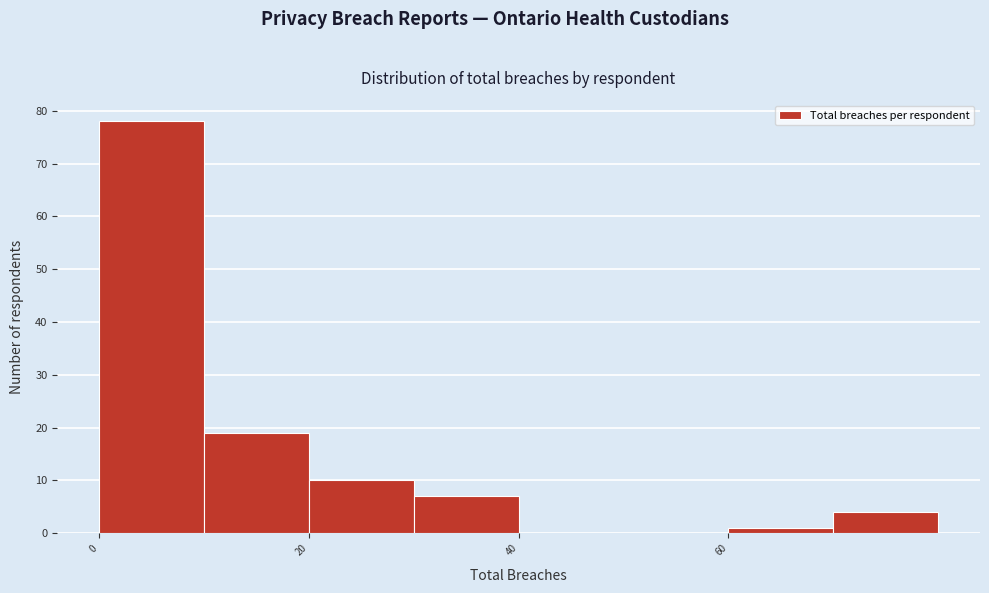

What is the height of the bar covering 70 to 80 on the x-axis? The values are not printed on the chart, so give them approximately, as read against the axis.

4